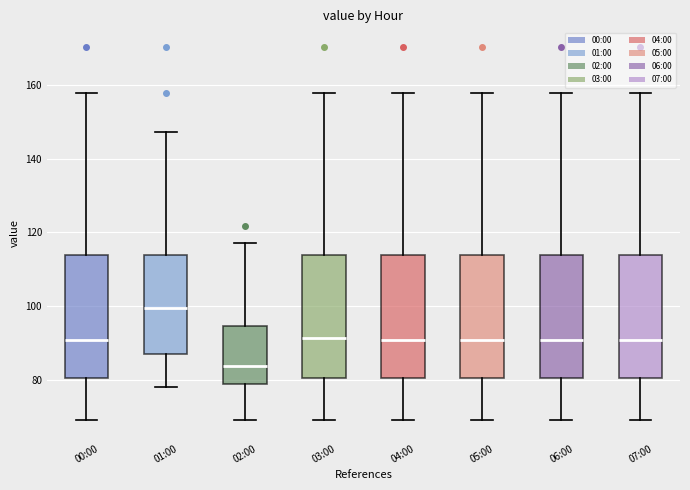

Reading left to right, read every box against the y-axis: the position of its median line, the range the box covers, and the ends of its whiskers. The values are not printed on the chart, so give them approximately, as read against the axis.

00:00: median 90, box 80 to 114, whiskers 70 to 158
01:00: median 100, box 86 to 114, whiskers 78 to 148
02:00: median 84, box 78 to 94, whiskers 70 to 116
03:00: median 92, box 80 to 114, whiskers 70 to 158
04:00: median 90, box 80 to 114, whiskers 70 to 158
05:00: median 90, box 80 to 114, whiskers 70 to 158
06:00: median 90, box 80 to 114, whiskers 70 to 158
07:00: median 90, box 80 to 114, whiskers 70 to 158